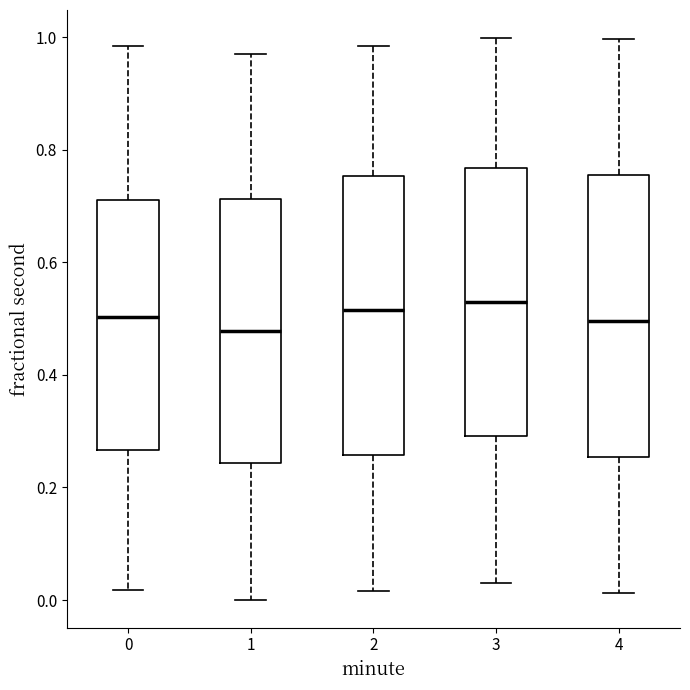

Reading left to right, read every box against the y-axis: the position of its median line, the range the box covers, and the ends of its whiskers. The values are not printed on the chart, so give them approximately, as read against the axis.

0: median 0.50, box 0.26 to 0.72, whiskers 0.02 to 0.98
1: median 0.48, box 0.24 to 0.72, whiskers 0.00 to 0.98
2: median 0.52, box 0.26 to 0.76, whiskers 0.02 to 0.98
3: median 0.52, box 0.30 to 0.76, whiskers 0.02 to 1.00
4: median 0.50, box 0.26 to 0.76, whiskers 0.02 to 1.00